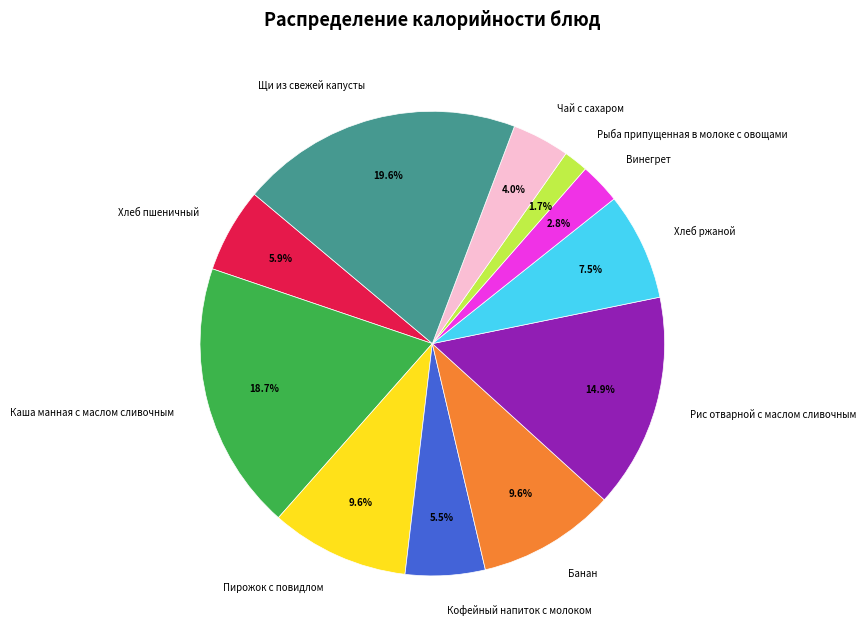

What portion of the pie excludes Рис отварной с маслом сливочным?

85.1%